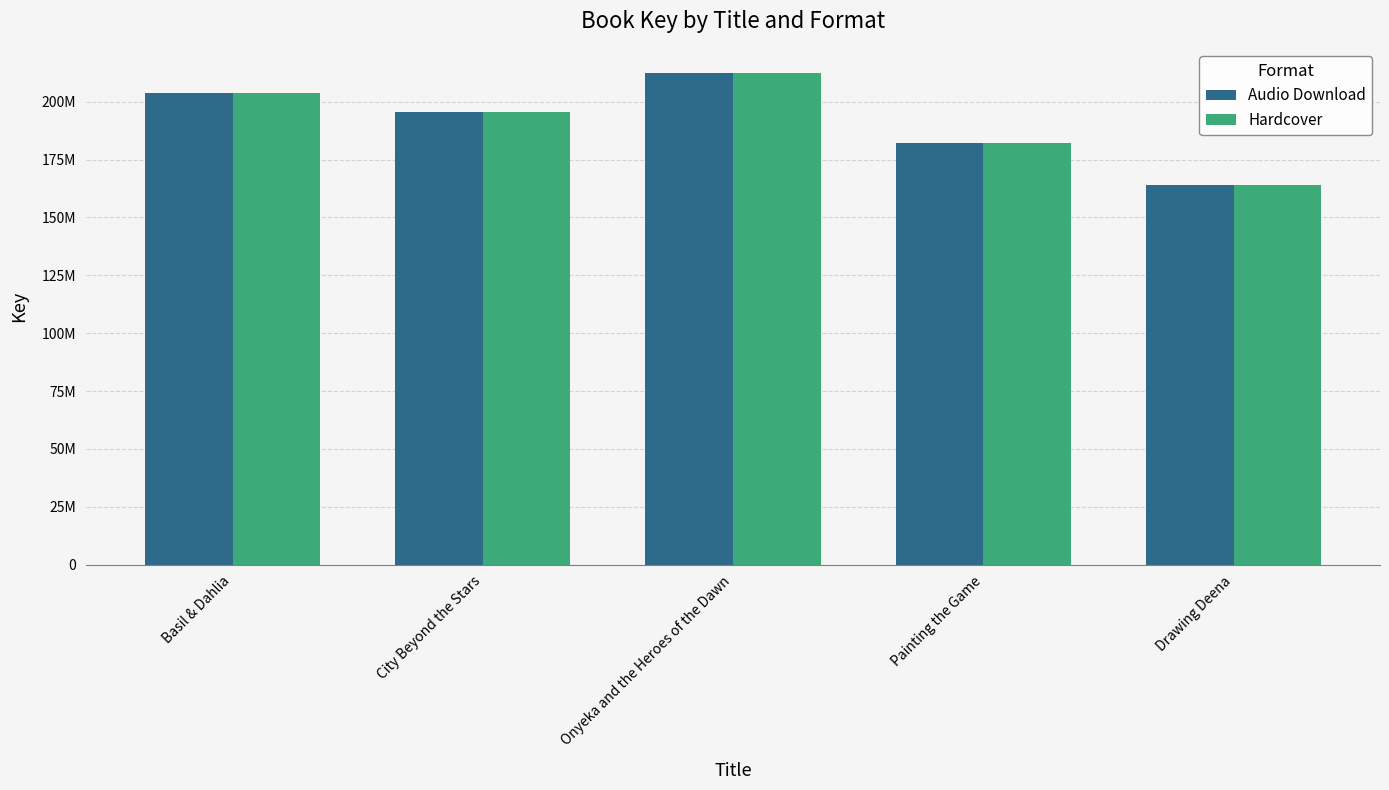

What is the average value of the Hardcover series?

191440113